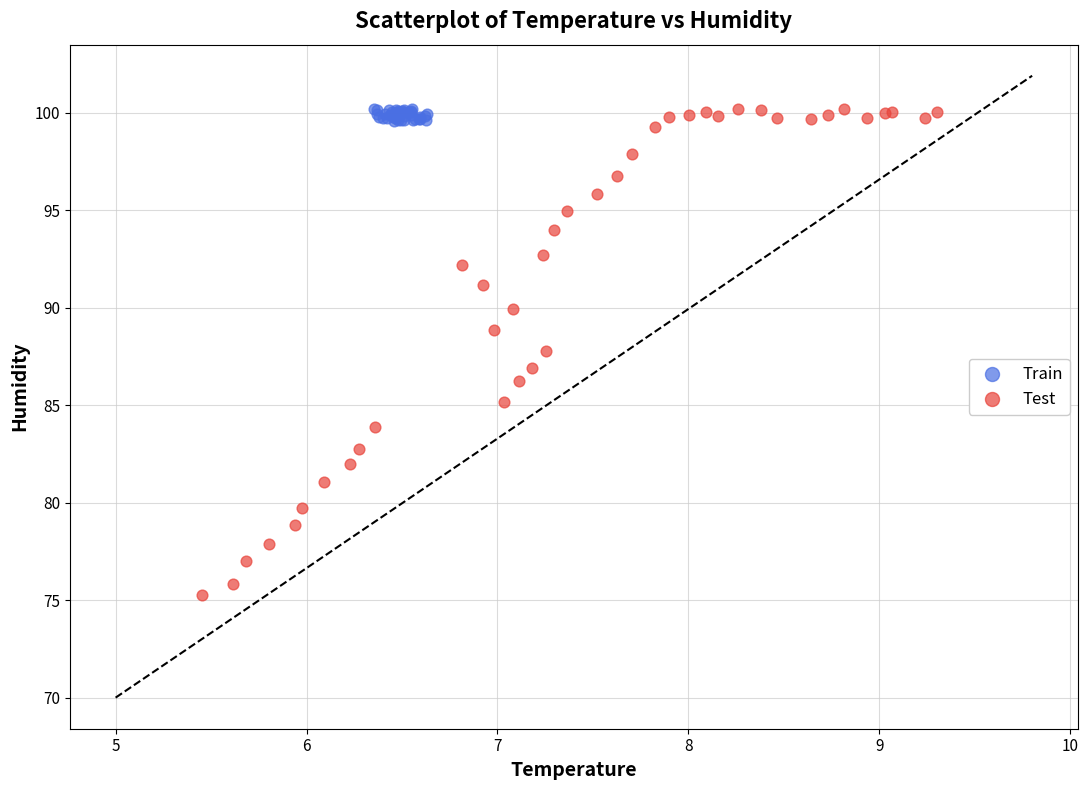

Which series reaches the minimum Y coordinate?

Test